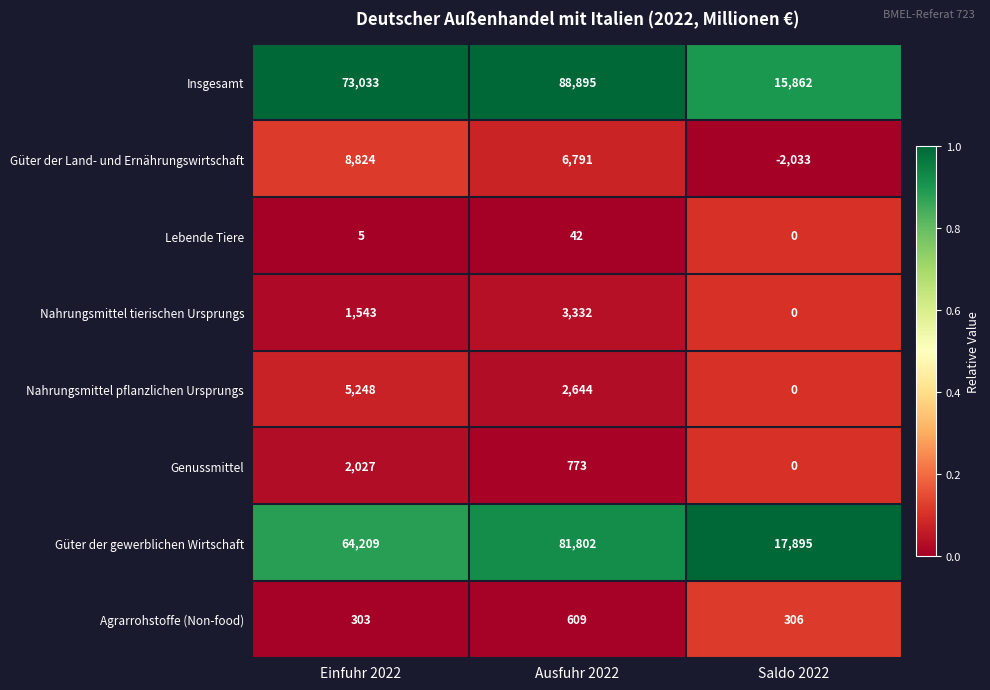

The Nahrungsmittel tierischen Ursprungs series shows 1543 at Einfuhr 2022. True or false?

True